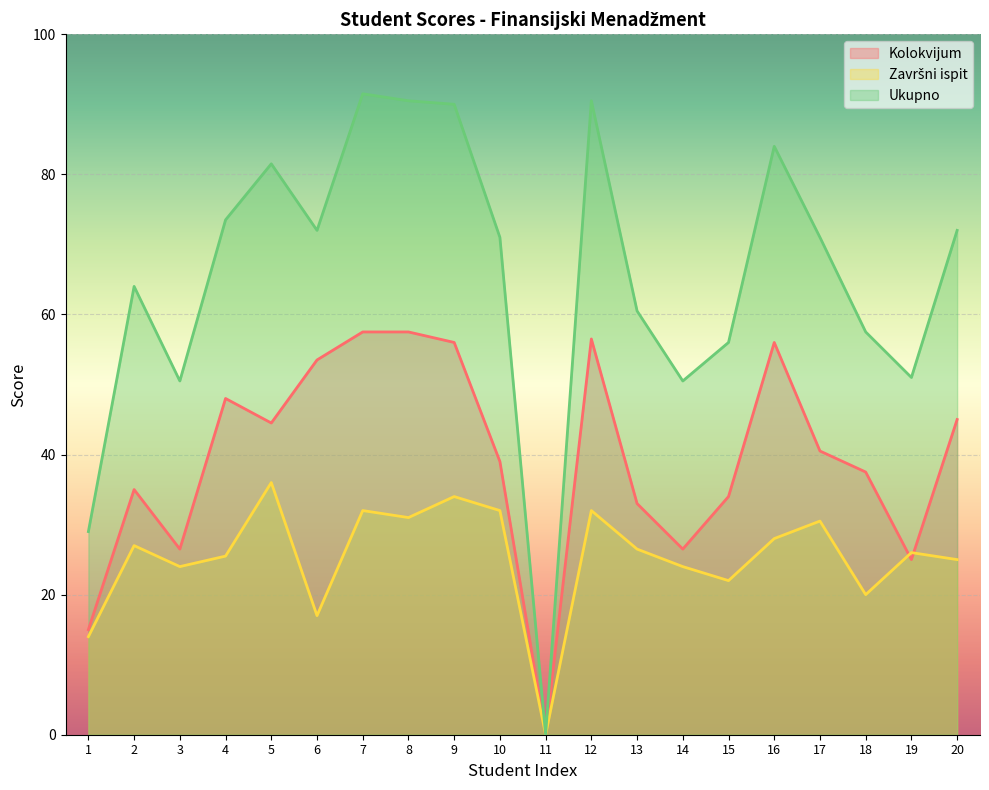

How many data points in Kolokvijum are above 40?

10